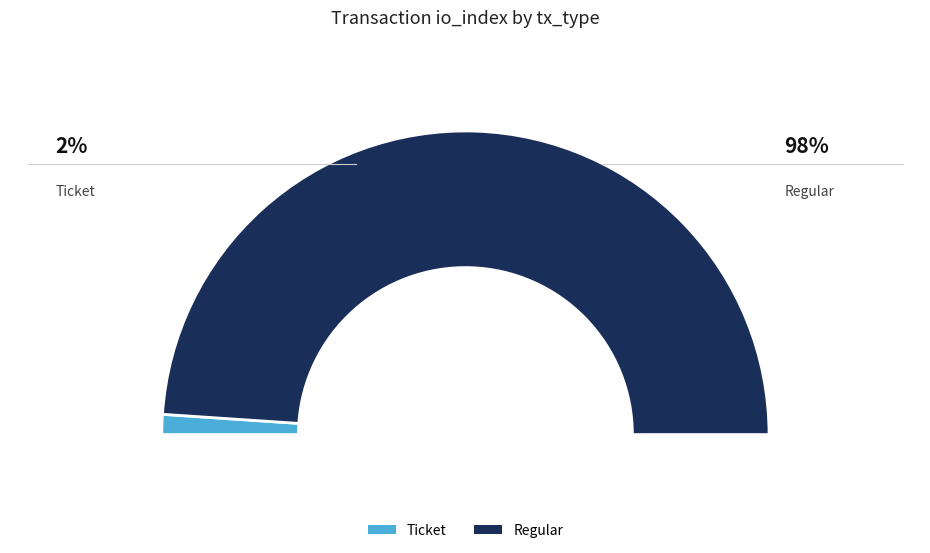

Count the number of slices in the pie.

2